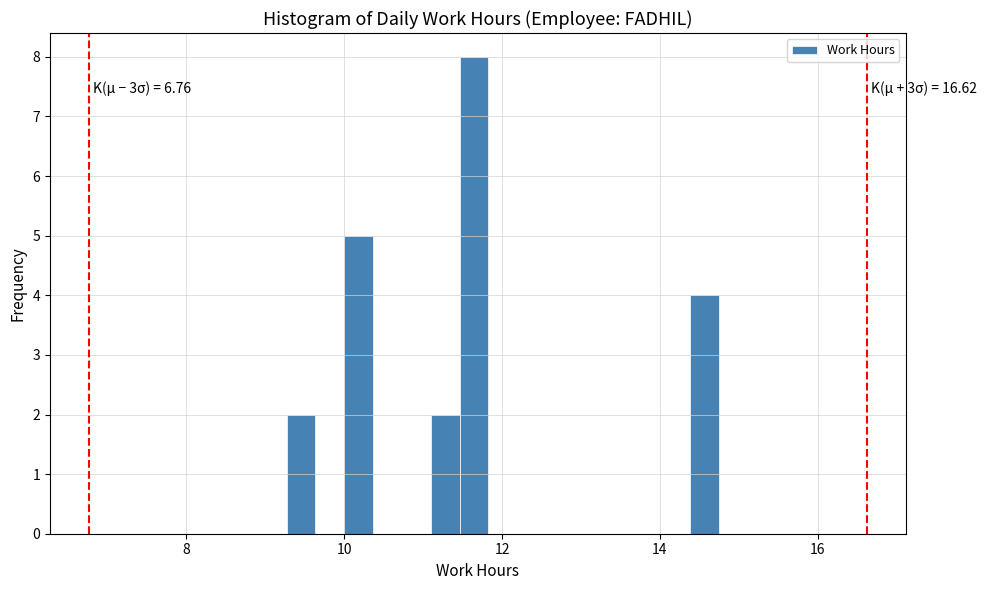

Around what value on the x-axis is the tallest bar? Give the approximate position of its centre, as read against the axis.

11.6